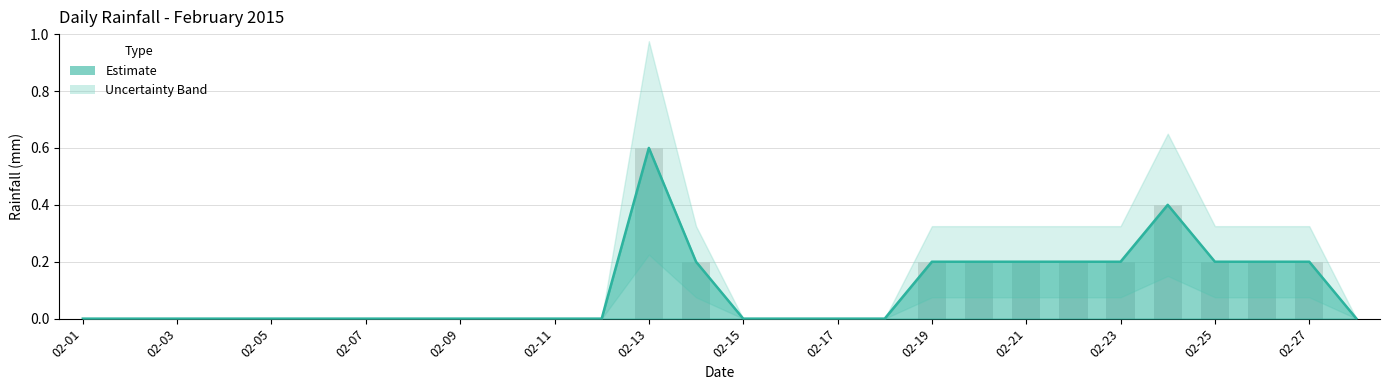

At which category does the chart reach its minimum across all series?

02-01